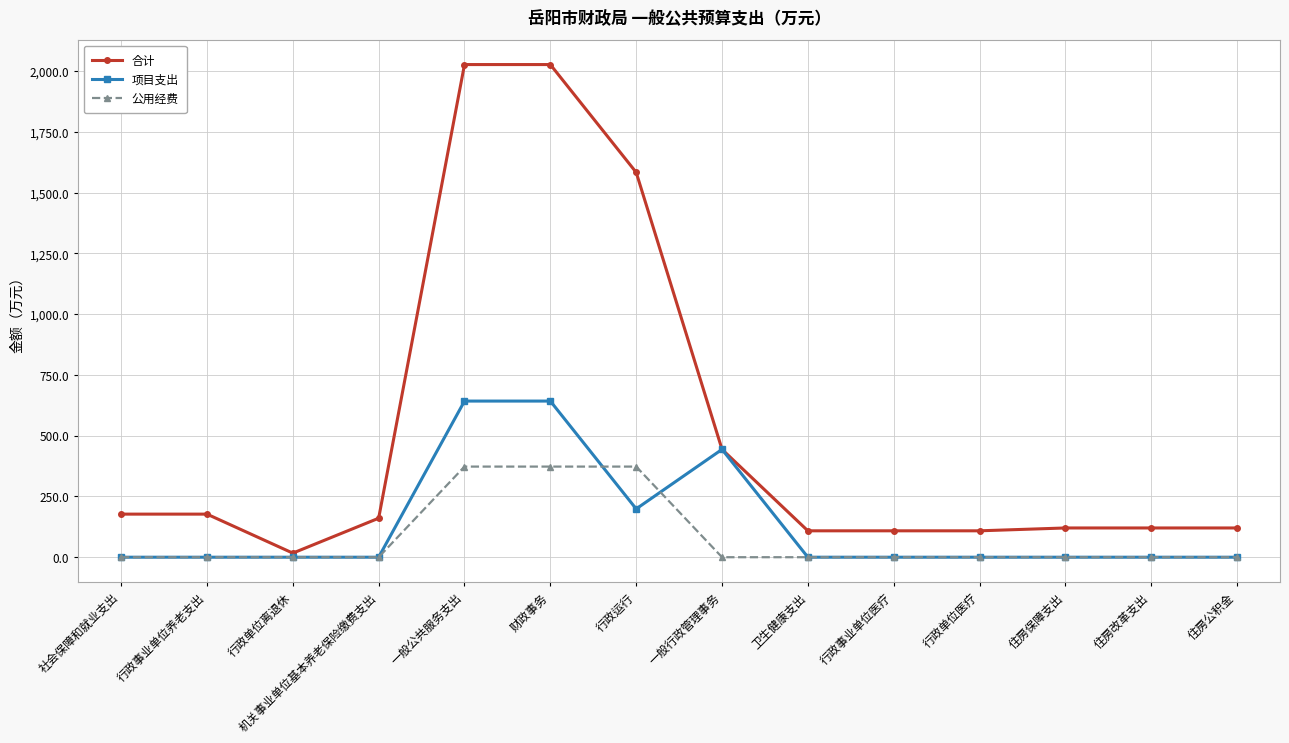

What is the maximum value shown in the chart?

2027.5